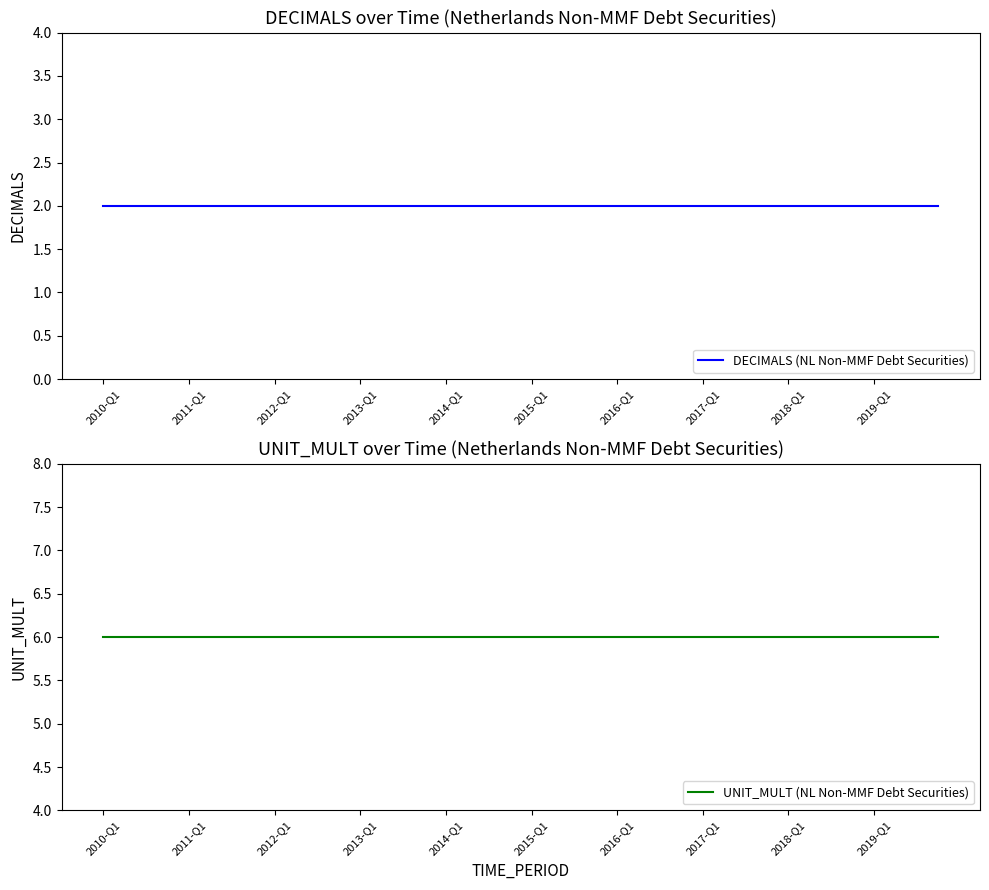

Rank the series by their average value, from lowest to highest.

DECIMALS (NL Non-MMF Debt Securities), UNIT_MULT (NL Non-MMF Debt Securities)